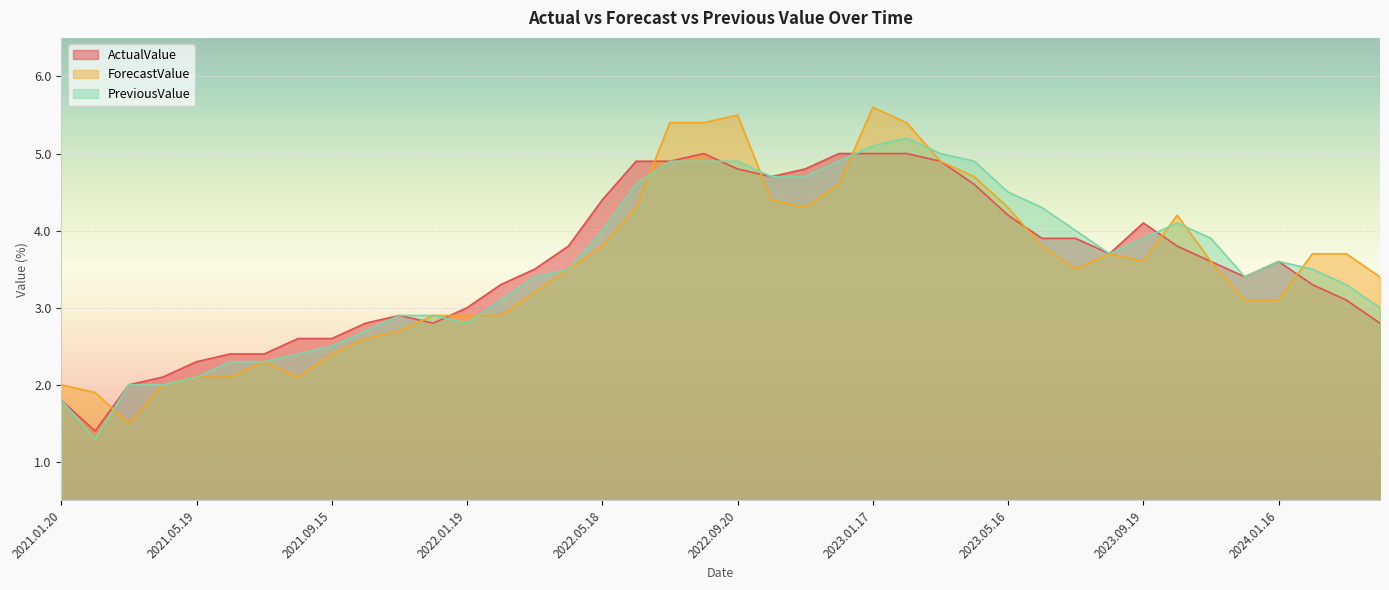

What is the approximate value of ForecastValue at 2023.05.16?

4.3